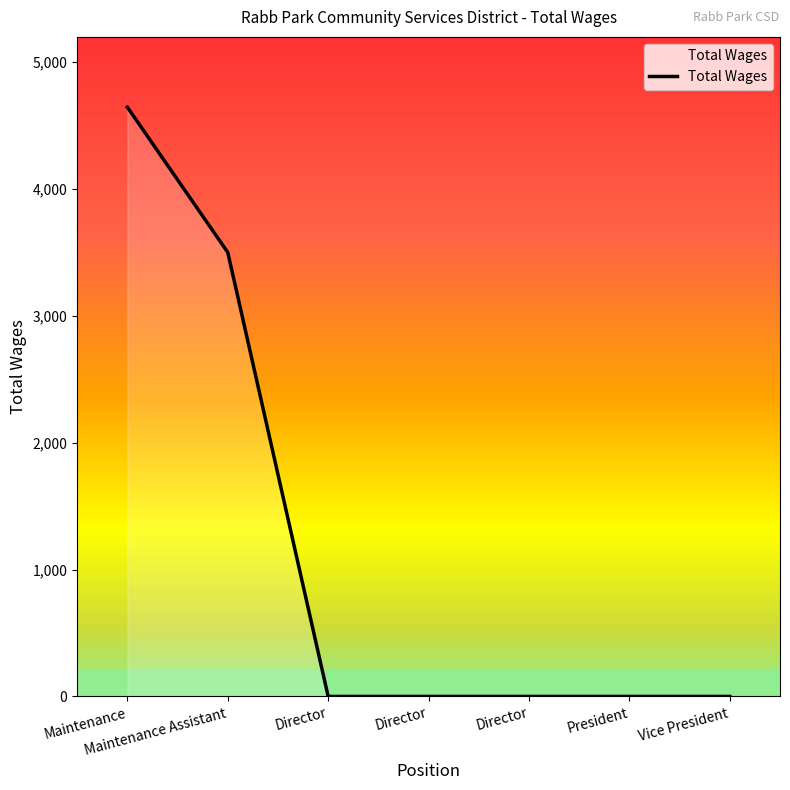

How many lines are shown in the chart?

1